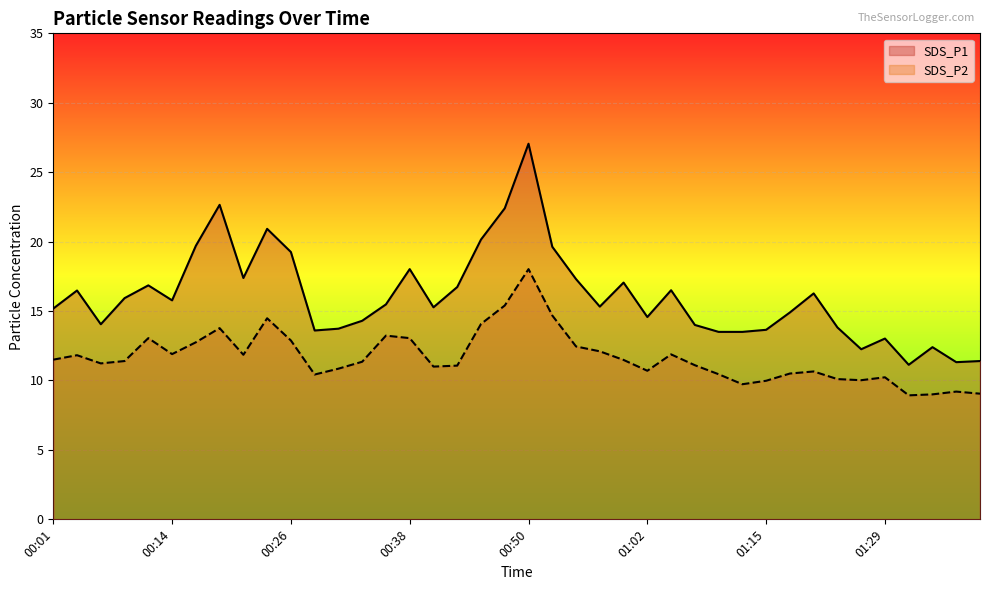

List the labels in order of SDS_P2 value, smallest first.

01:31, 01:34, 01:39, 01:37, 01:13, 01:15, 01:26, 01:23, 01:29, 00:28, 01:10, 01:18, 01:20, 01:02, 00:31, 00:40, 00:43, 01:07, 00:06, 00:33, 00:09, 01:00, 00:01, 00:04, 00:21, 01:05, 00:14, 00:57, 00:55, 00:16, 00:26, 00:11, 00:38, 00:35, 00:18, 00:45, 00:23, 00:53, 00:48, 00:50